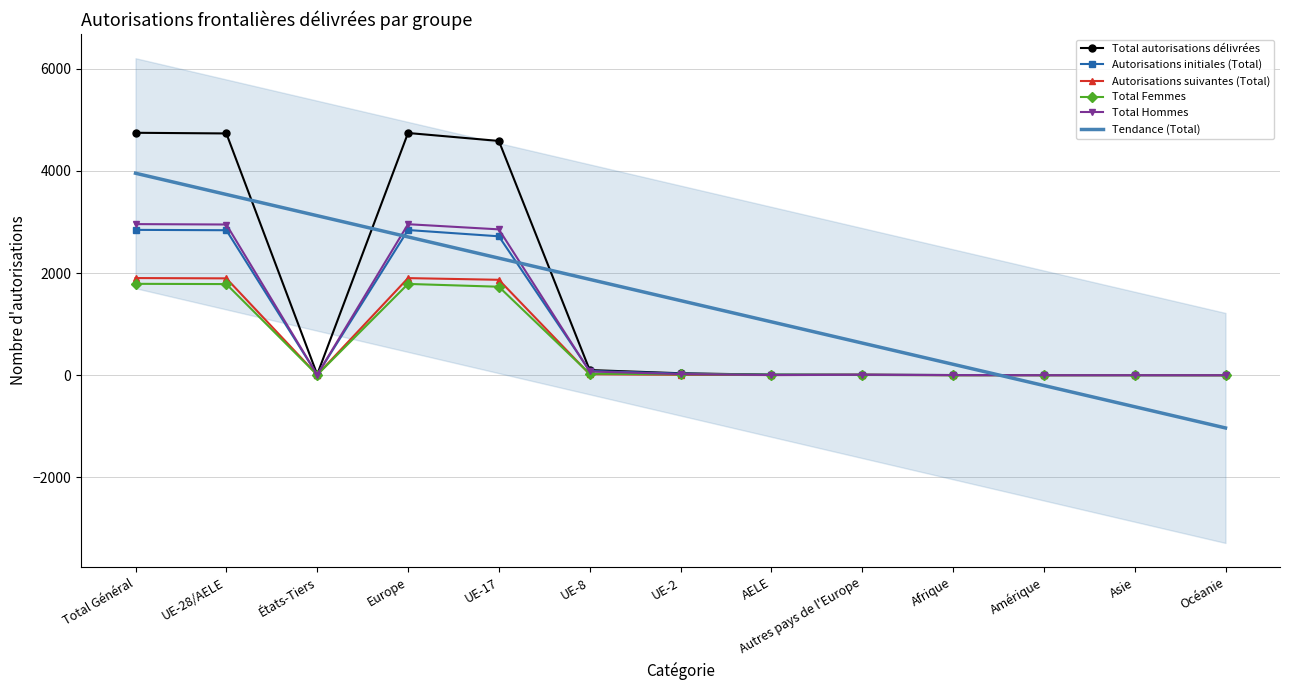

Is this an area chart (filled region under the line)?

No